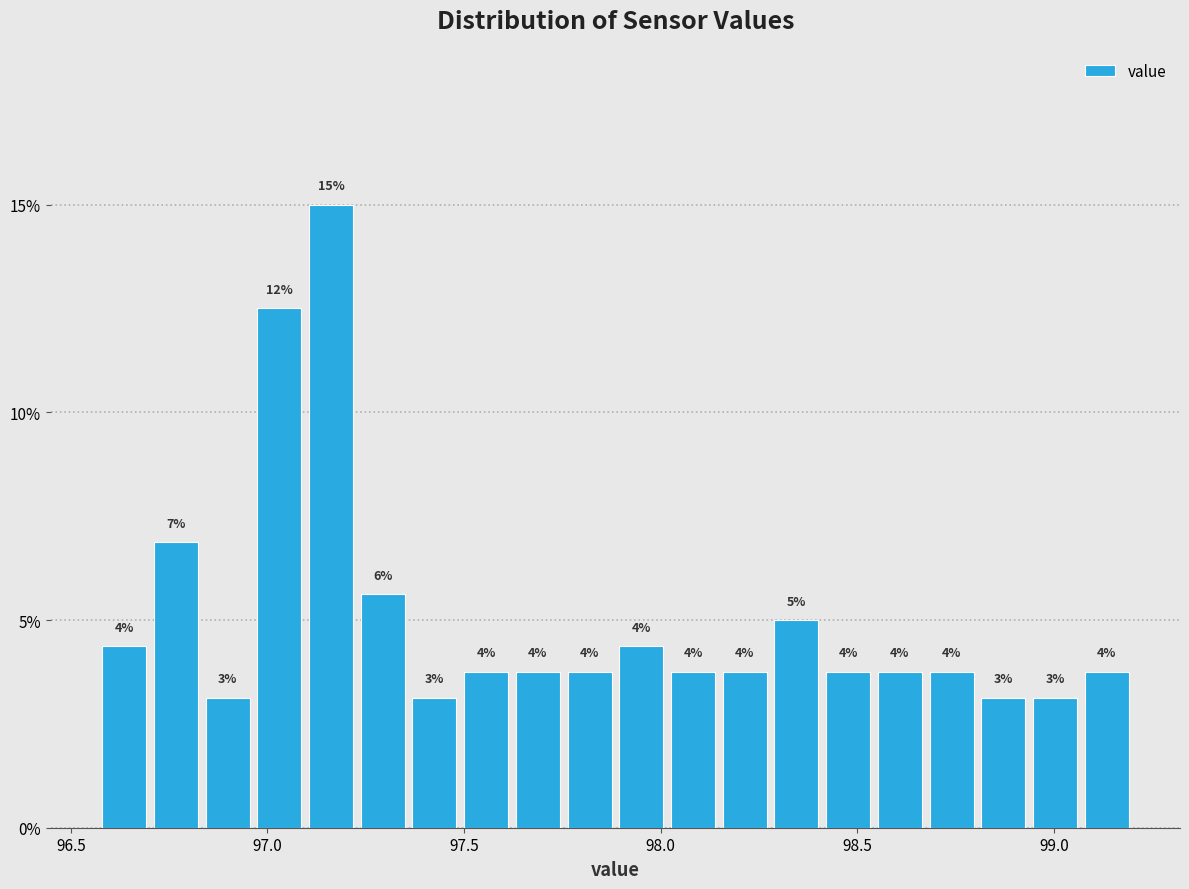

Around what value on the x-axis is the tallest bar? Give the approximate position of its centre, as read against the axis.

97.15